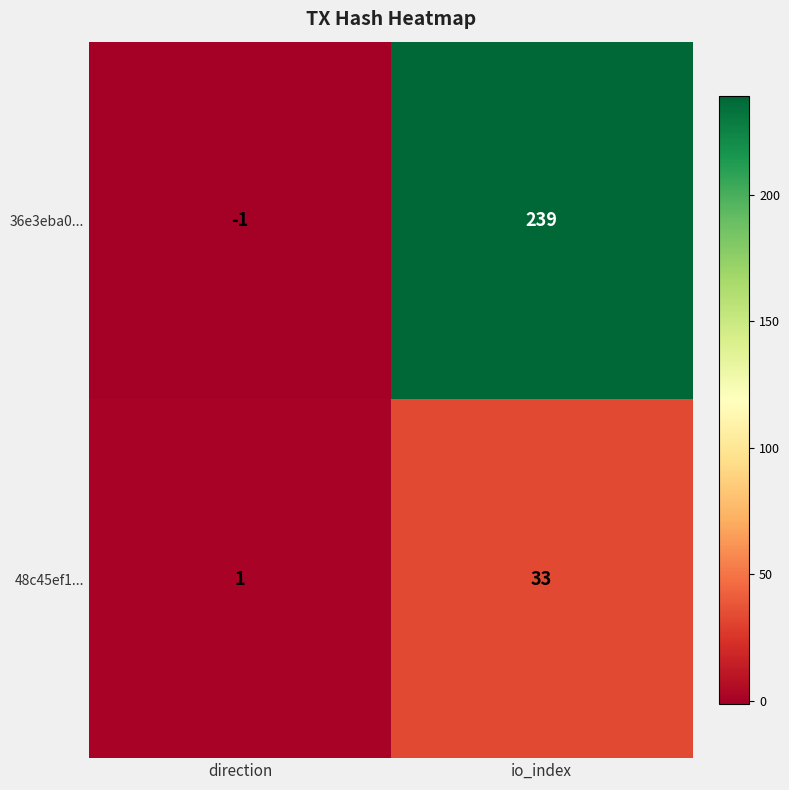

Which series has the largest total across all categories?

36e3eba0...